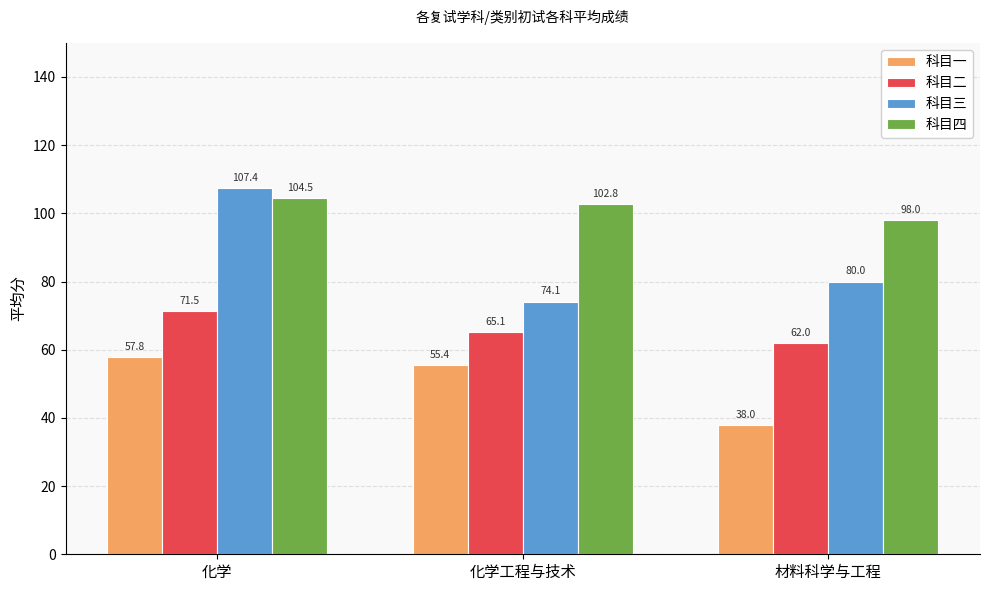

The value of 科目三 at 材料科学与工程 is 80.0. True or false?

True